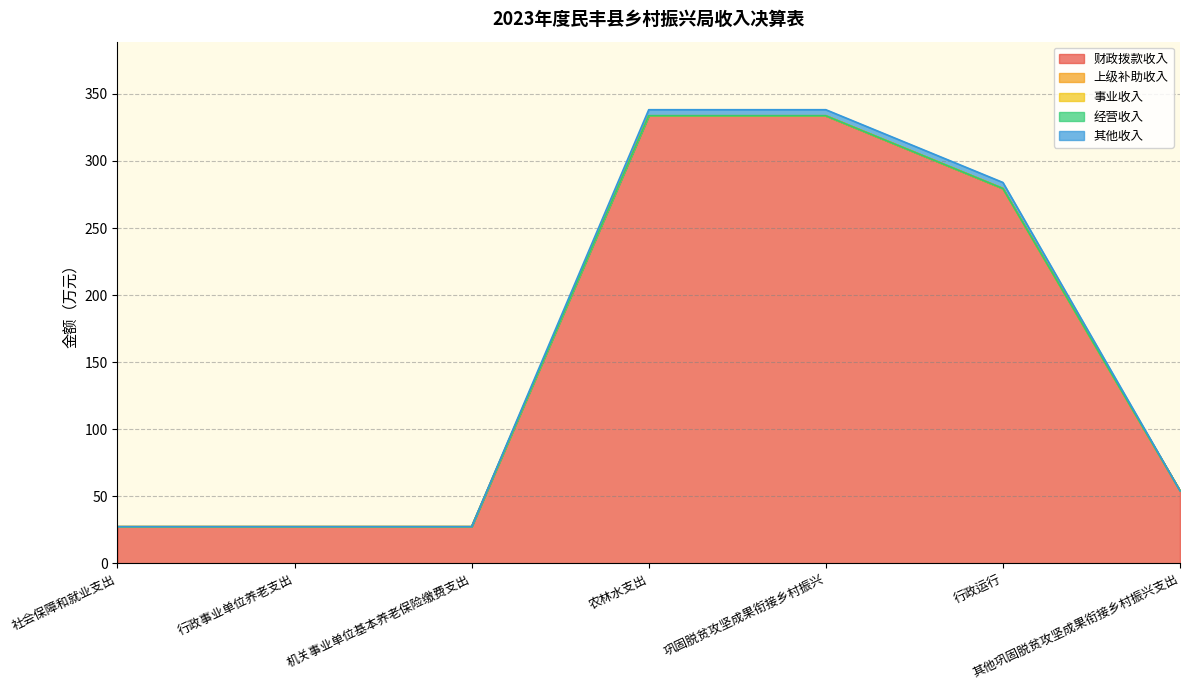

What is the label of the 4th point from the left?

农林水支出